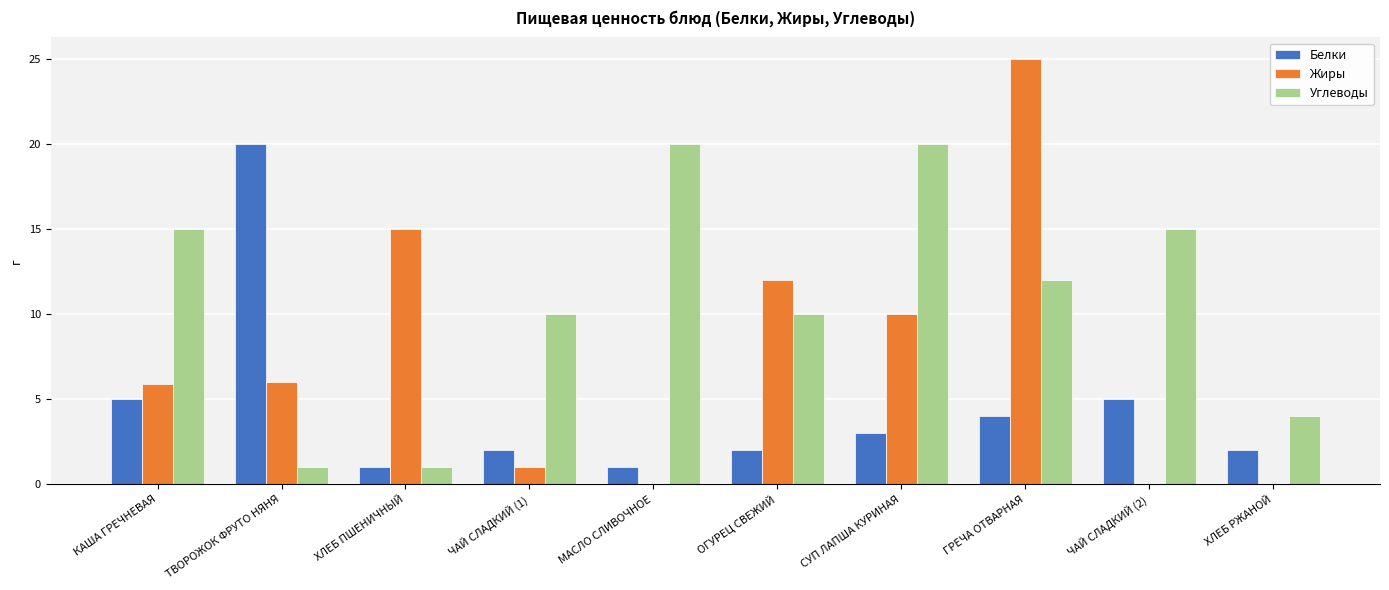

Where does the Углеводы series first go above 12?

КАША ГРЕЧНЕВАЯ